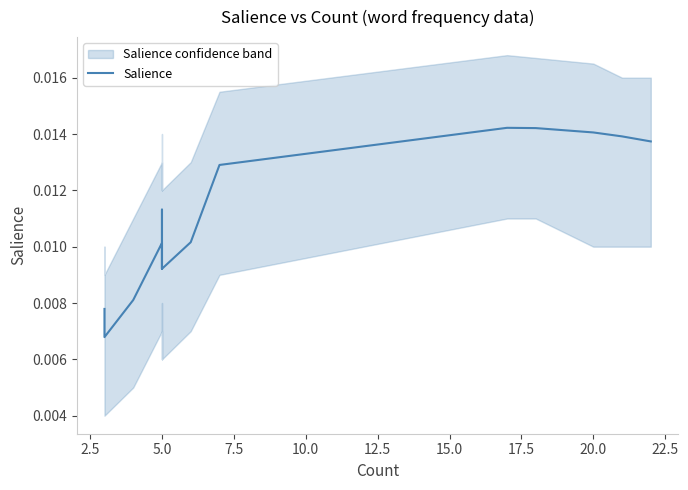

How many interior local valleys (lower than both neighbors) does the data have?

2